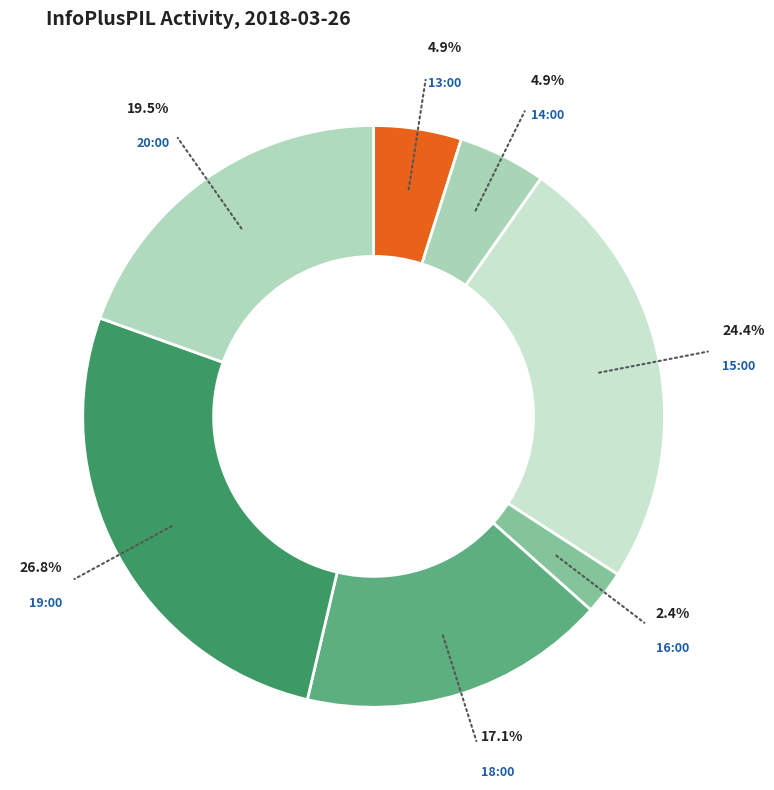

Is there a majority slice in this chart?

No